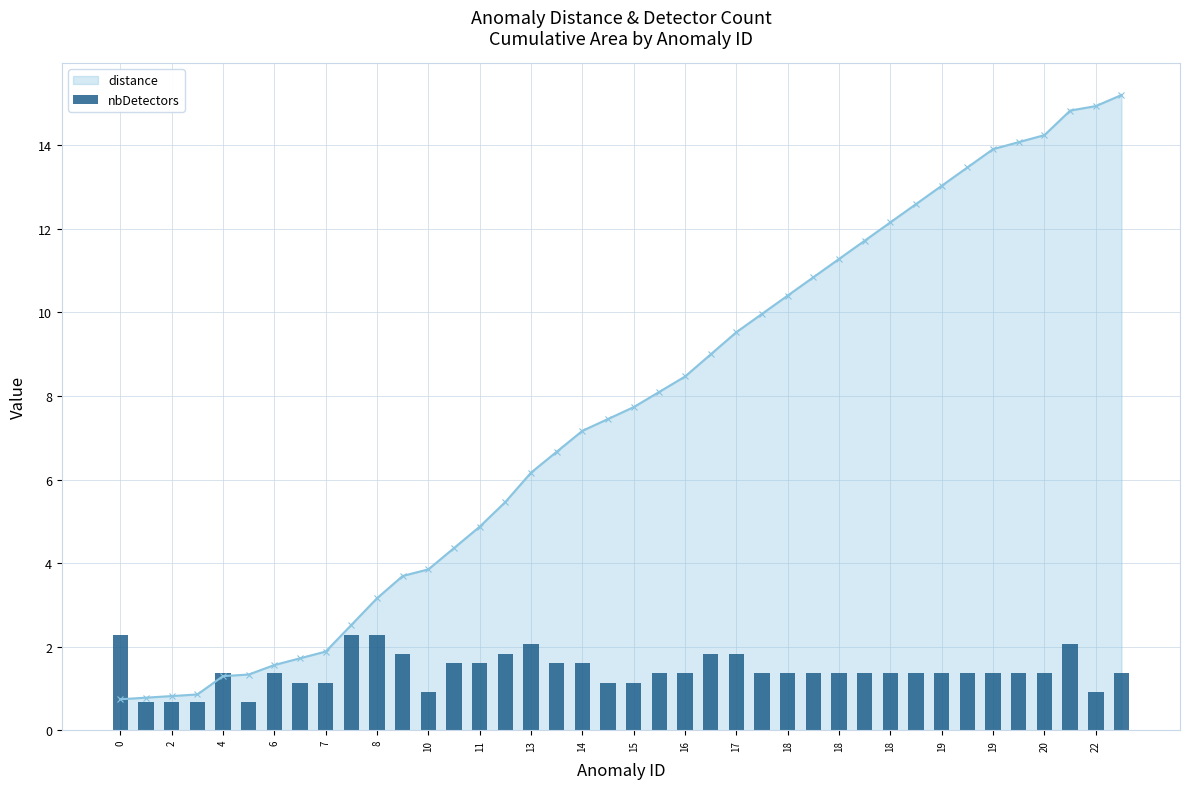

What is the label of the 2nd bar from the left?

2